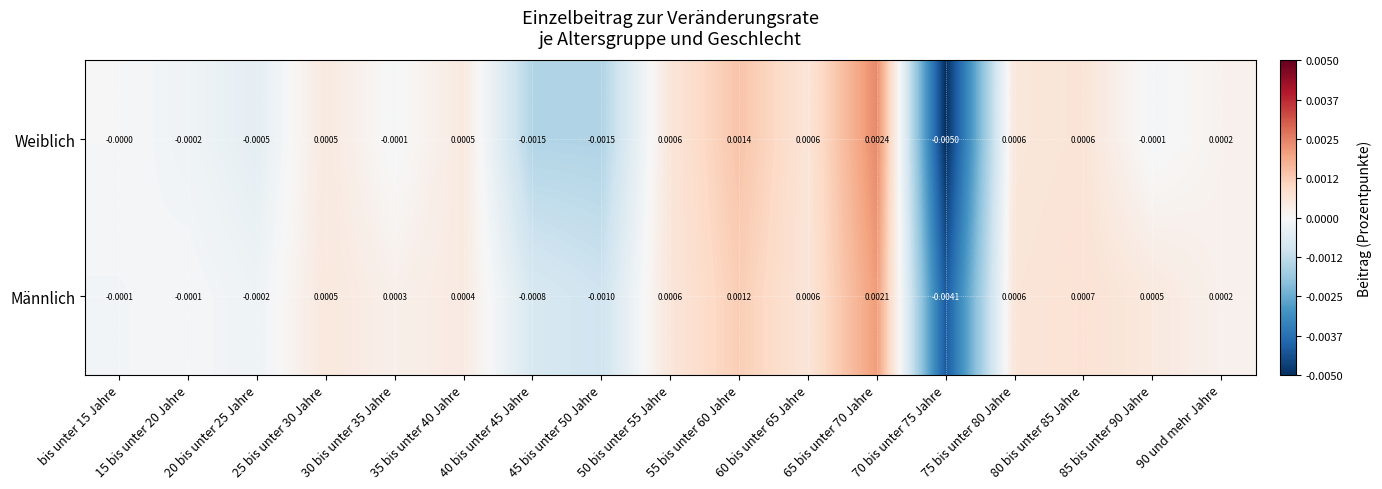

Which series has the largest total across all categories?

Männlich